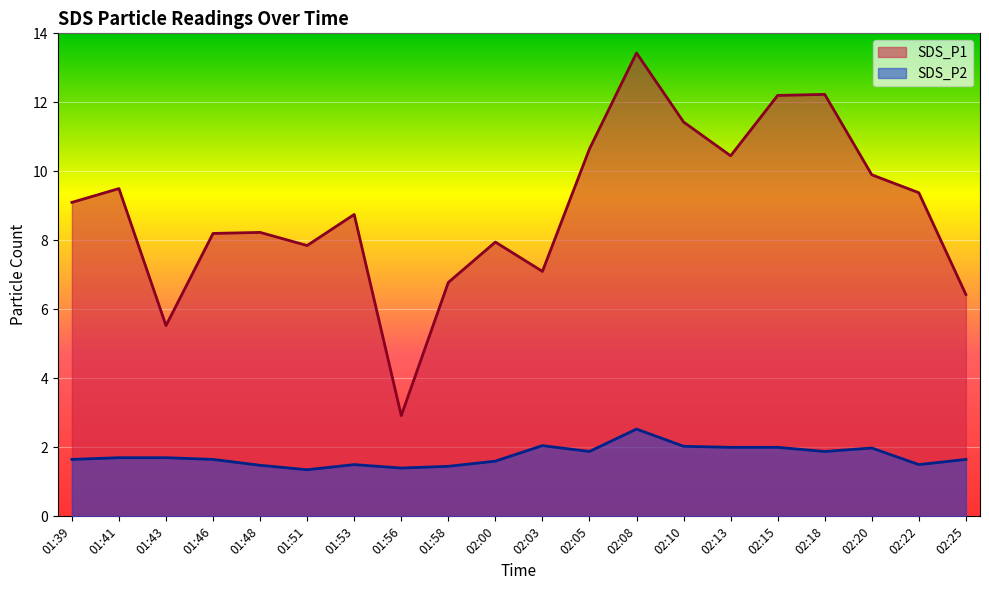

Read the SDS_P1 value at 02:08.

13.4